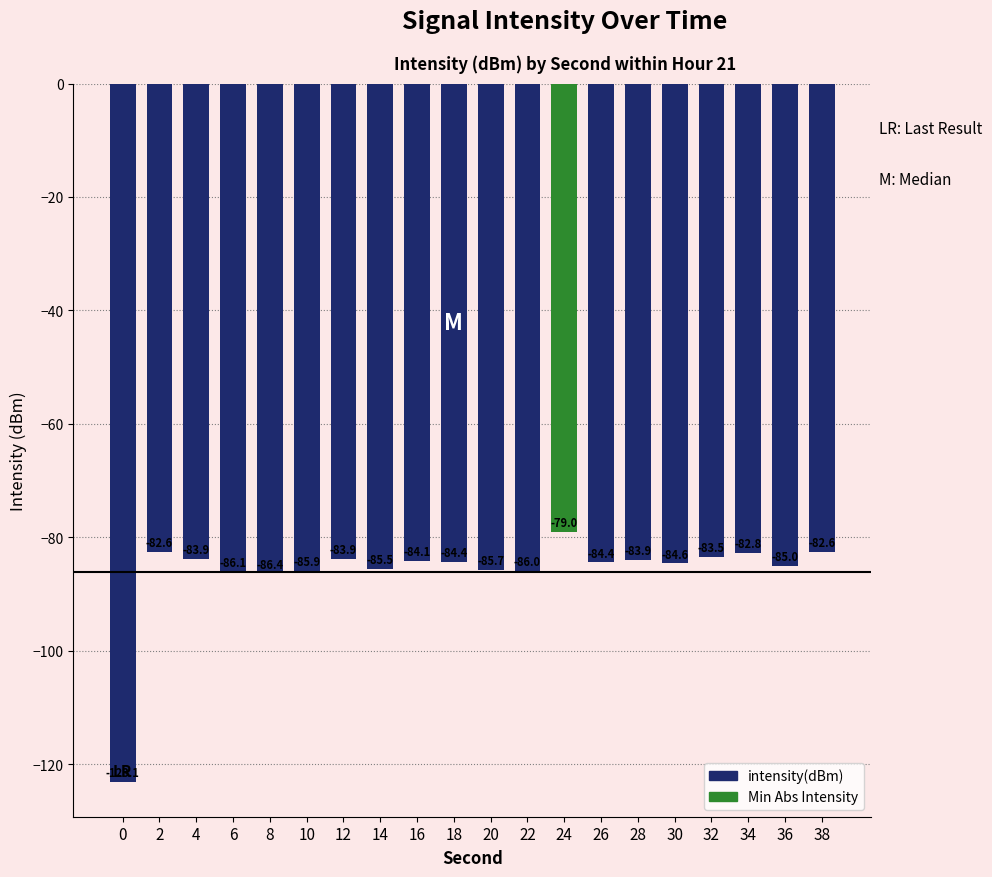

How many data points are less than -84?

12